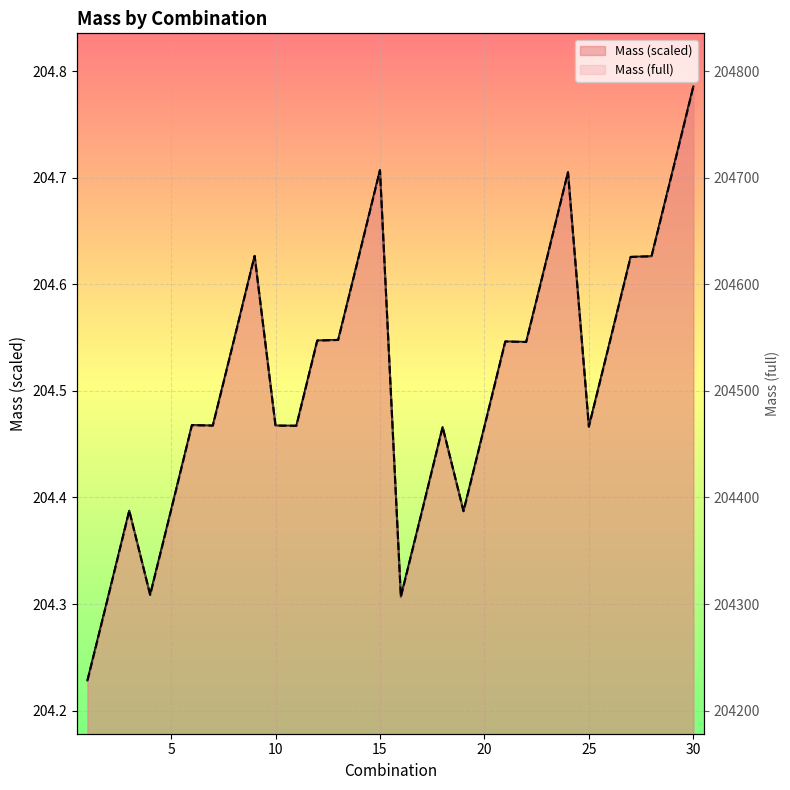

Is the value of Mass (full) at 25 greater than the value of Mass (scaled) at 10?

No